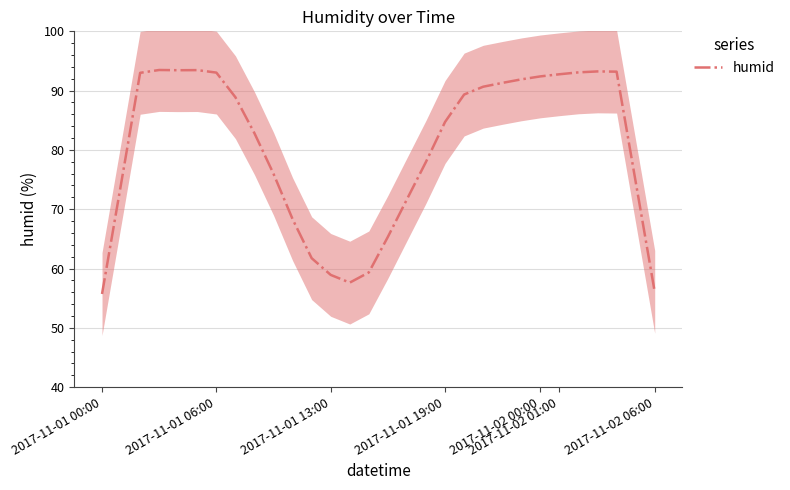

Is it true that humid equals 156.9 at 2017-11-01 06:00?

False